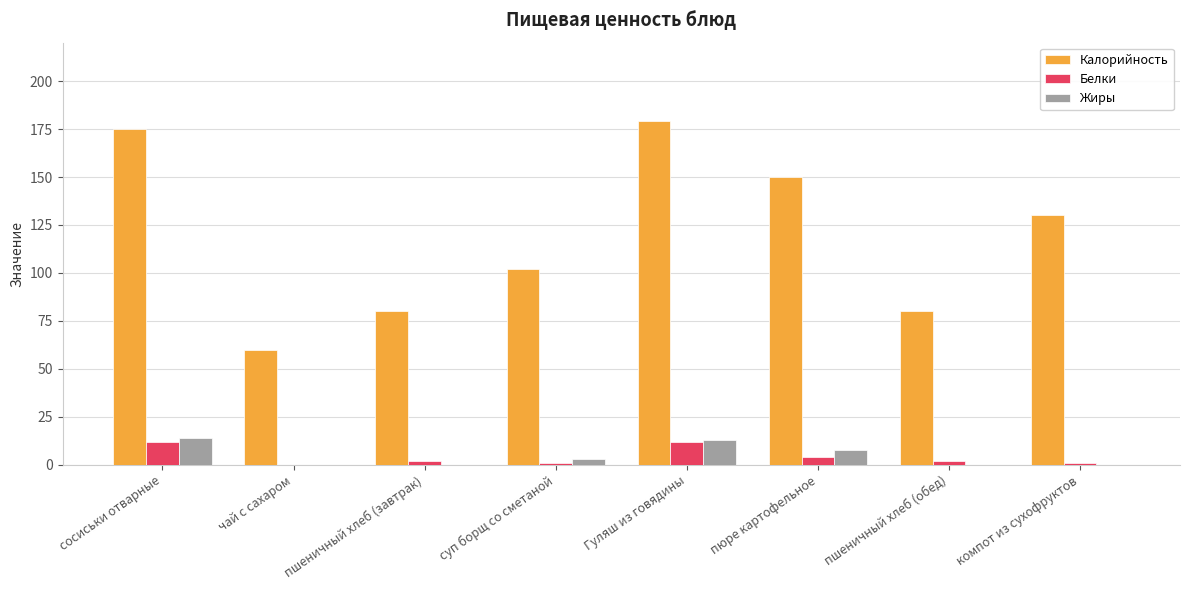

How many groups of bars are there?

8